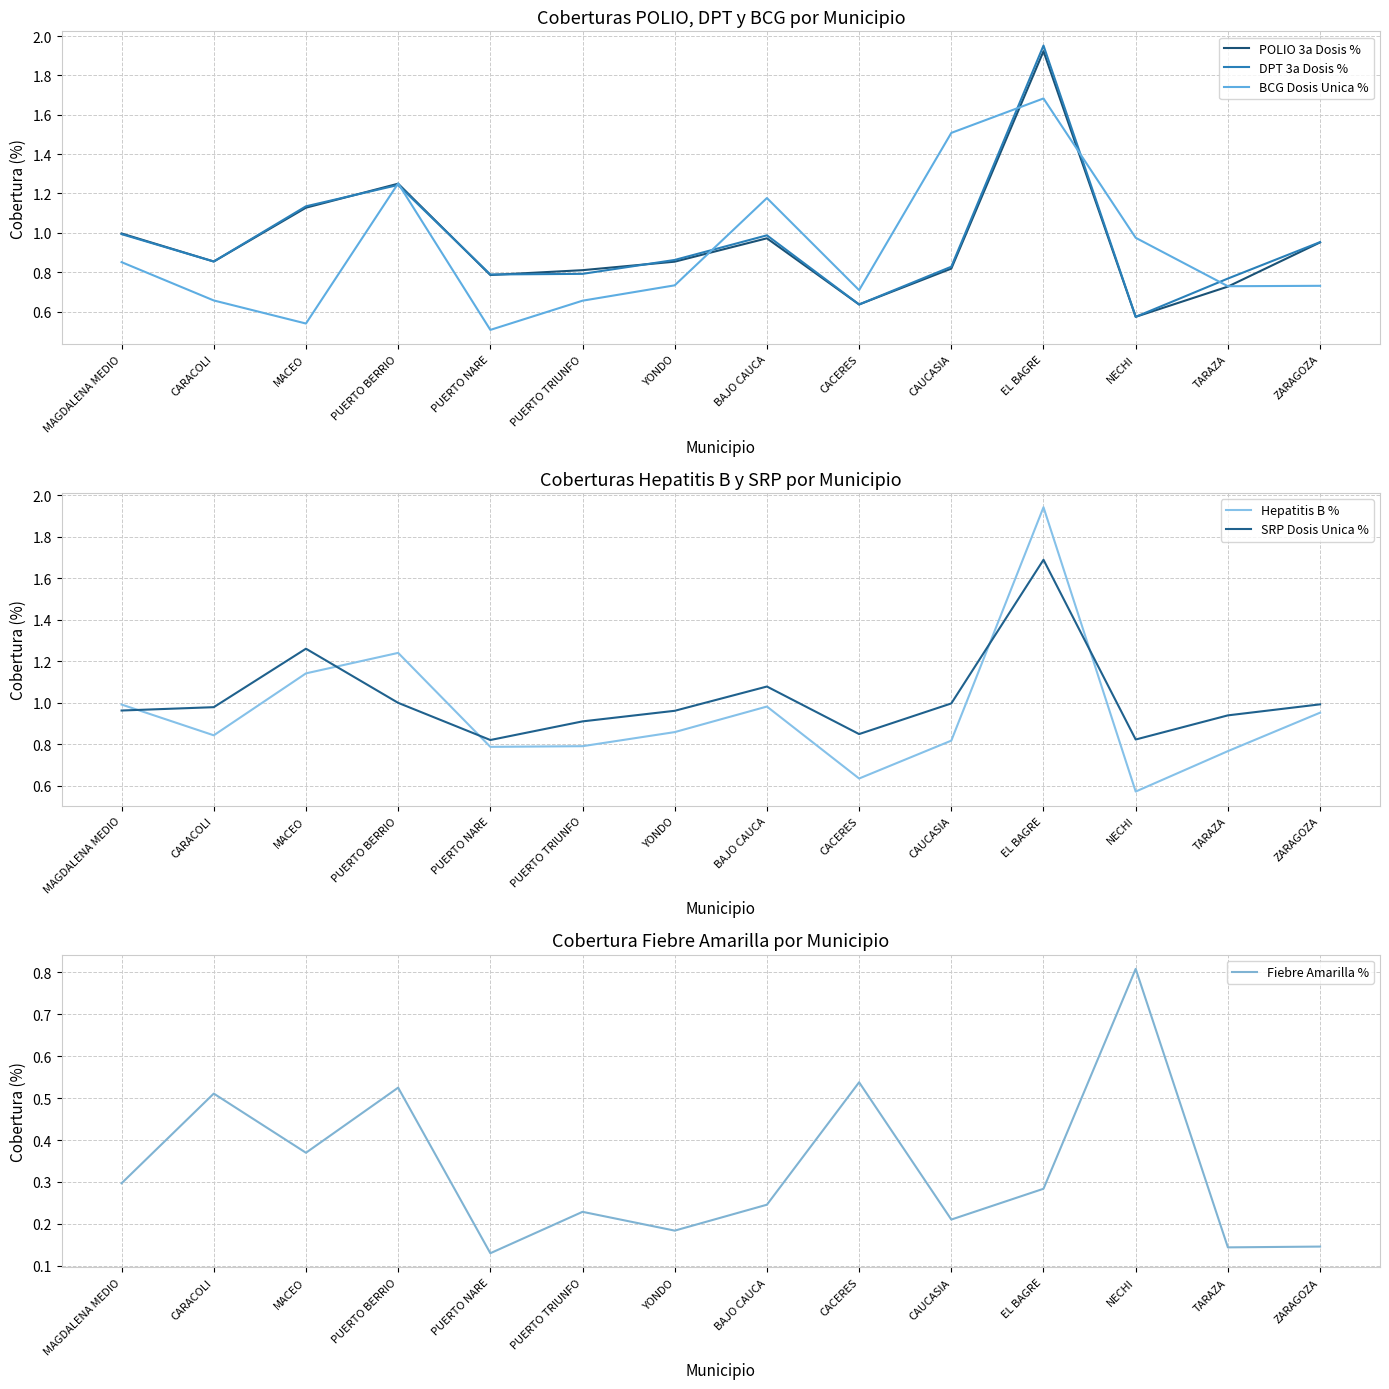

At which category is the sum across all series the highest?

EL BAGRE